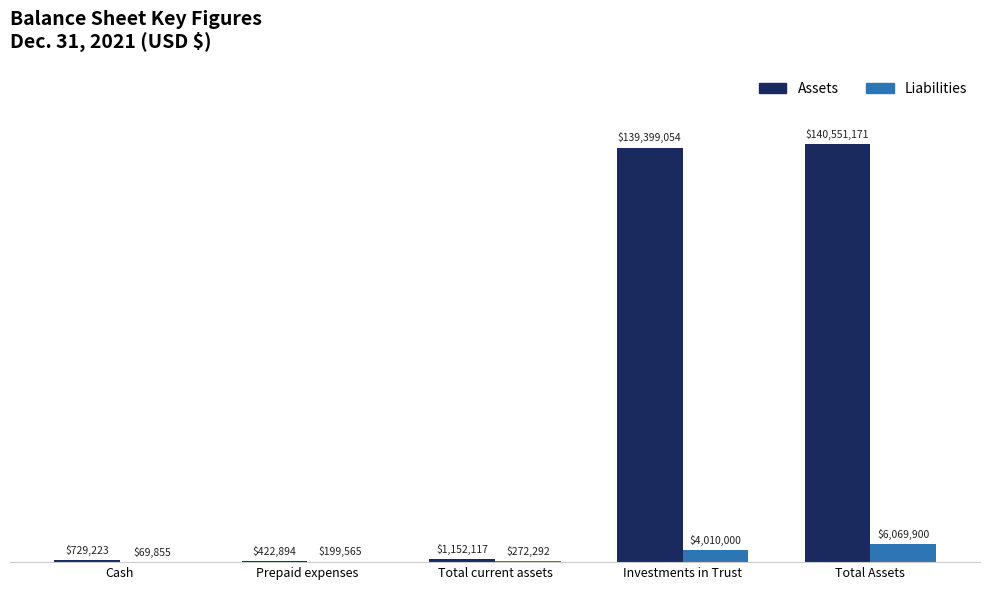

Does the chart contain stacked bars?

No